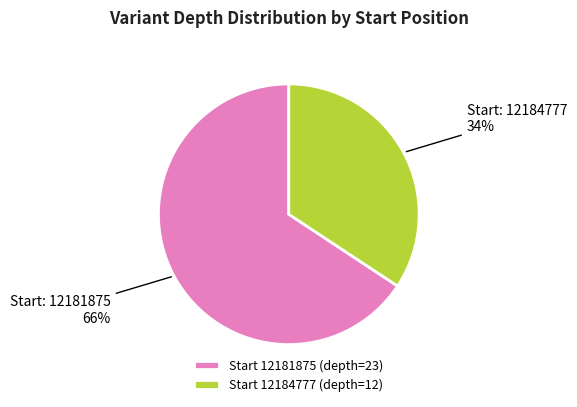

Which slice is the largest?

Start 12181875 (depth=23)